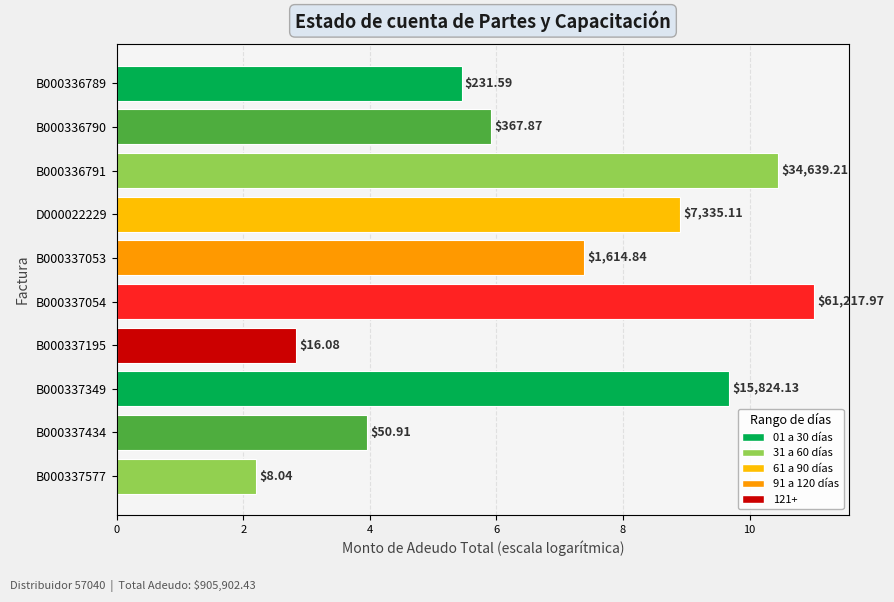

Does the chart contain stacked bars?

No